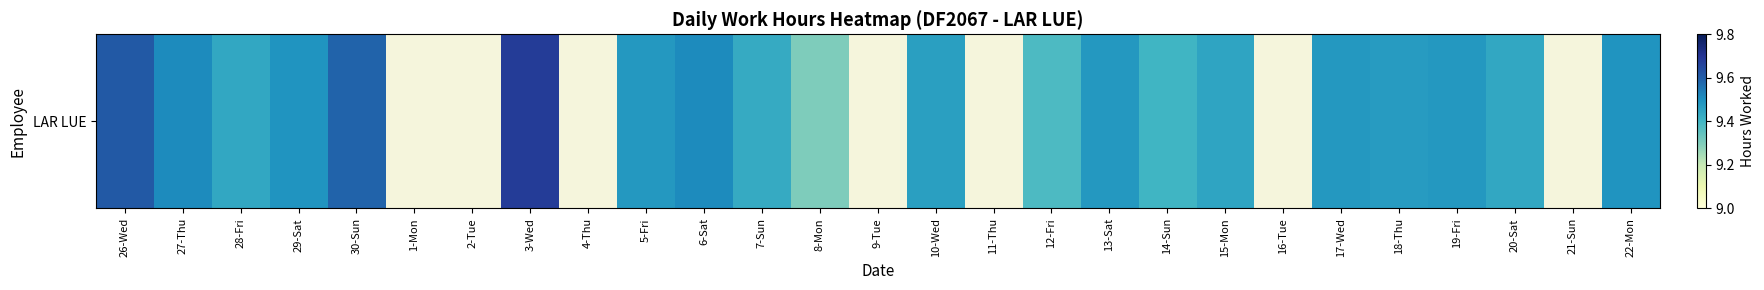

How many distinct data groups are displayed?

1